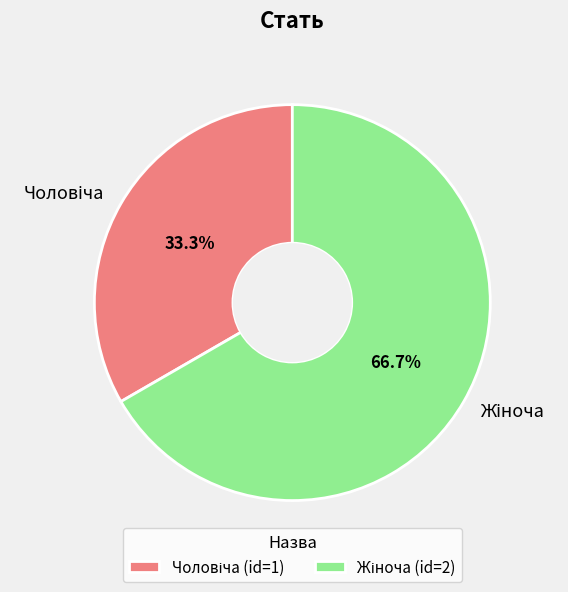

Is there a majority slice in this chart?

Yes